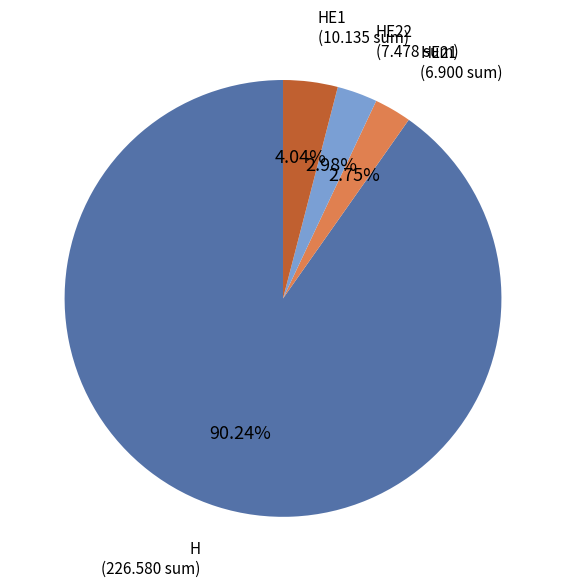

Which slice is the largest?

H